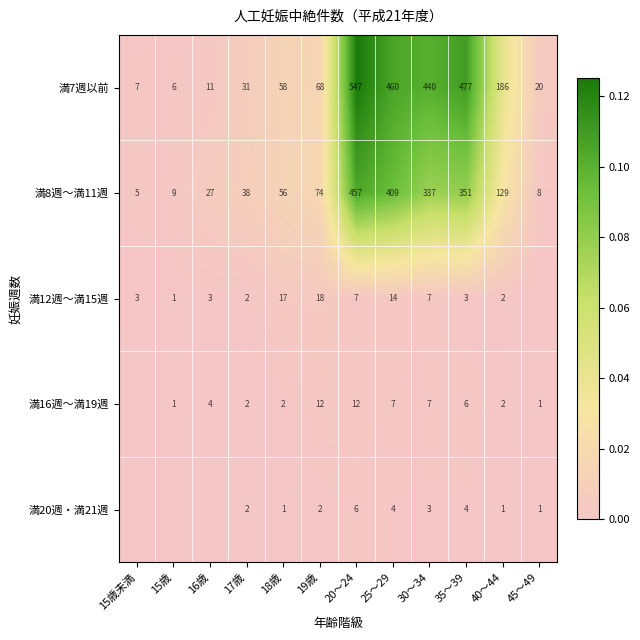

At 25～29, list the series in order from smallest to largest.

満20週・満21週, 満16週～満19週, 満12週～満15週, 満8週～満11週, 満7週以前